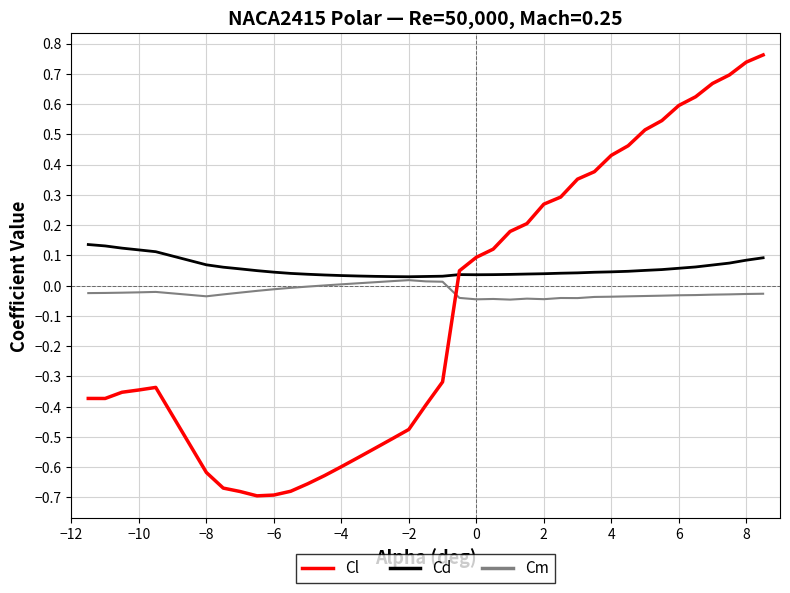

Which series has the largest total across all categories?

Cd